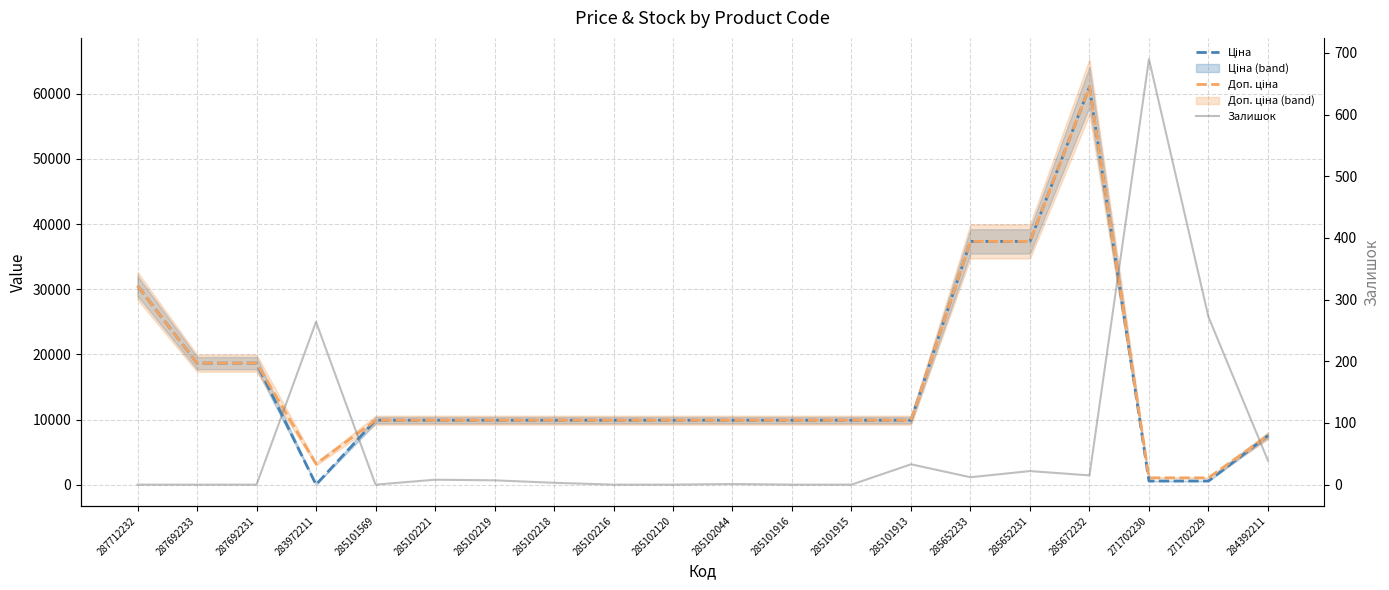

Where is Залишок nearest to the value 345?

271702229